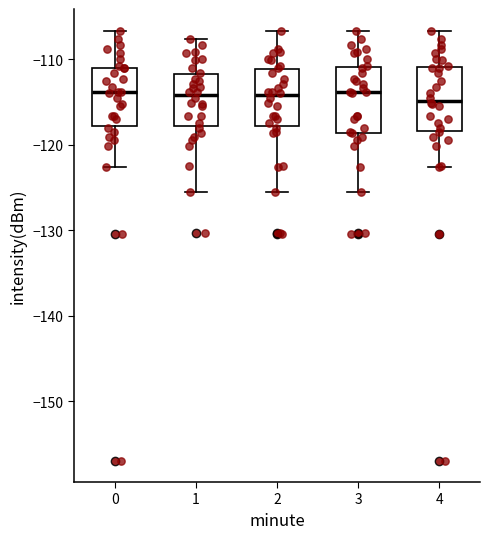

Where is the upper edge of the box at x = 0 on the y-axis? The values are not printed on the chart, so give them approximately, as read against the axis.

-111